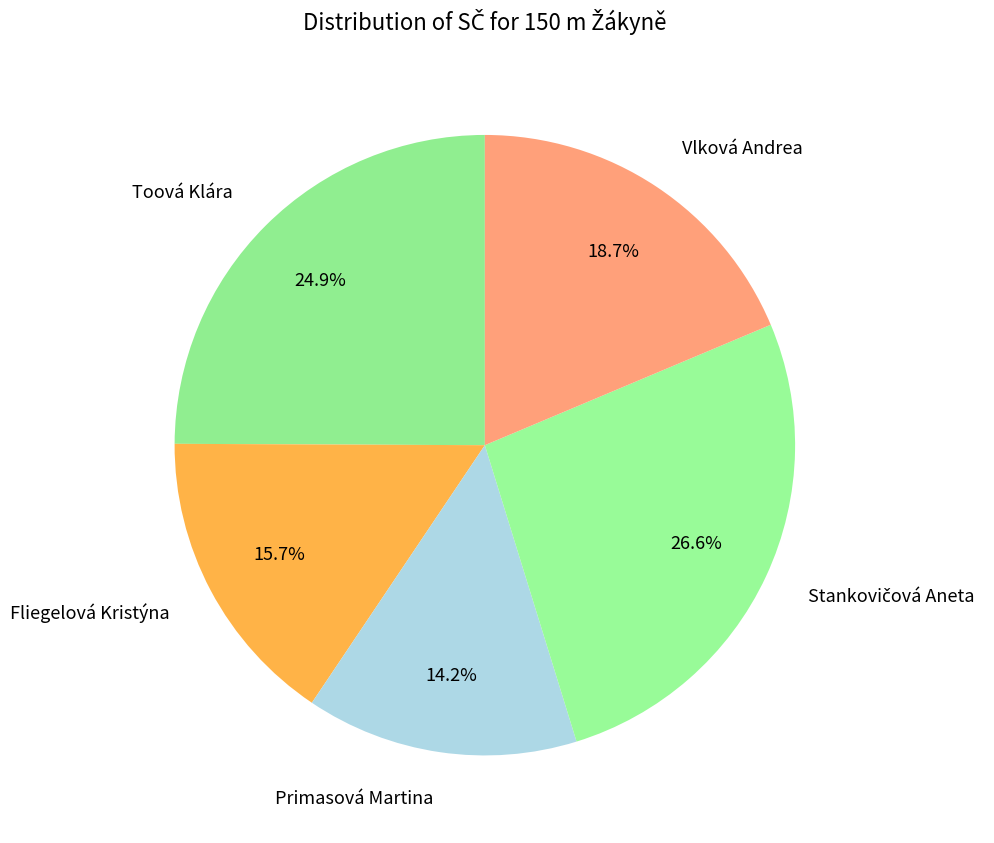

Is Vlková Andrea the majority of the pie?

No